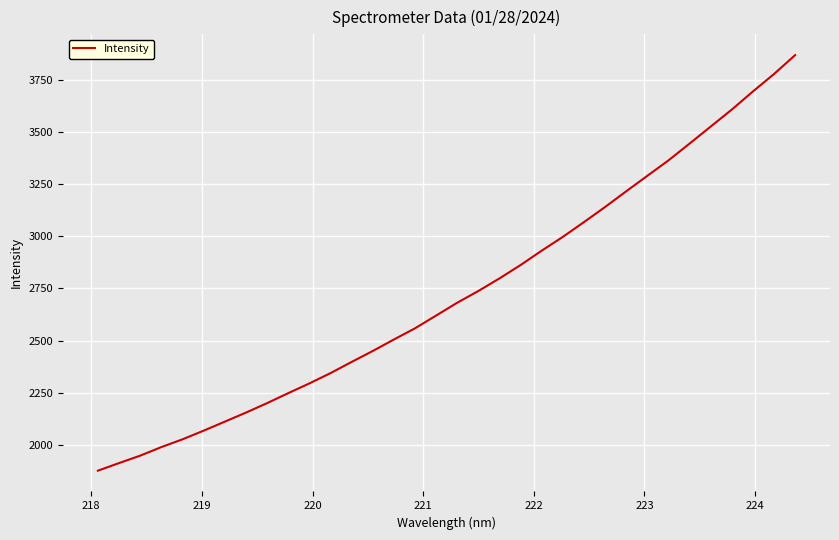

What is the greatest value displayed?

3869.2